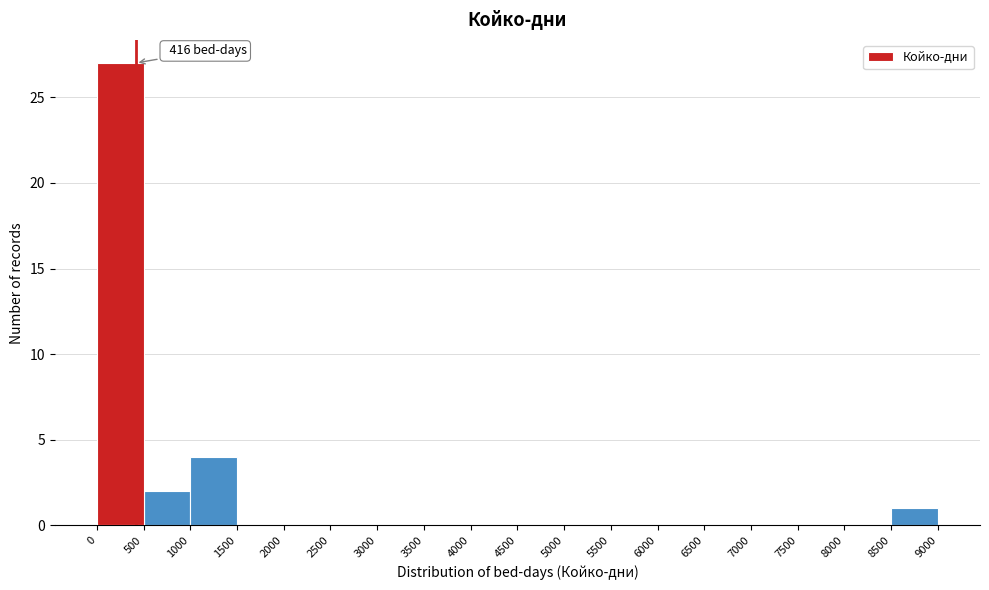

Over which range of the x-axis is the bar tallest?

0 to 500